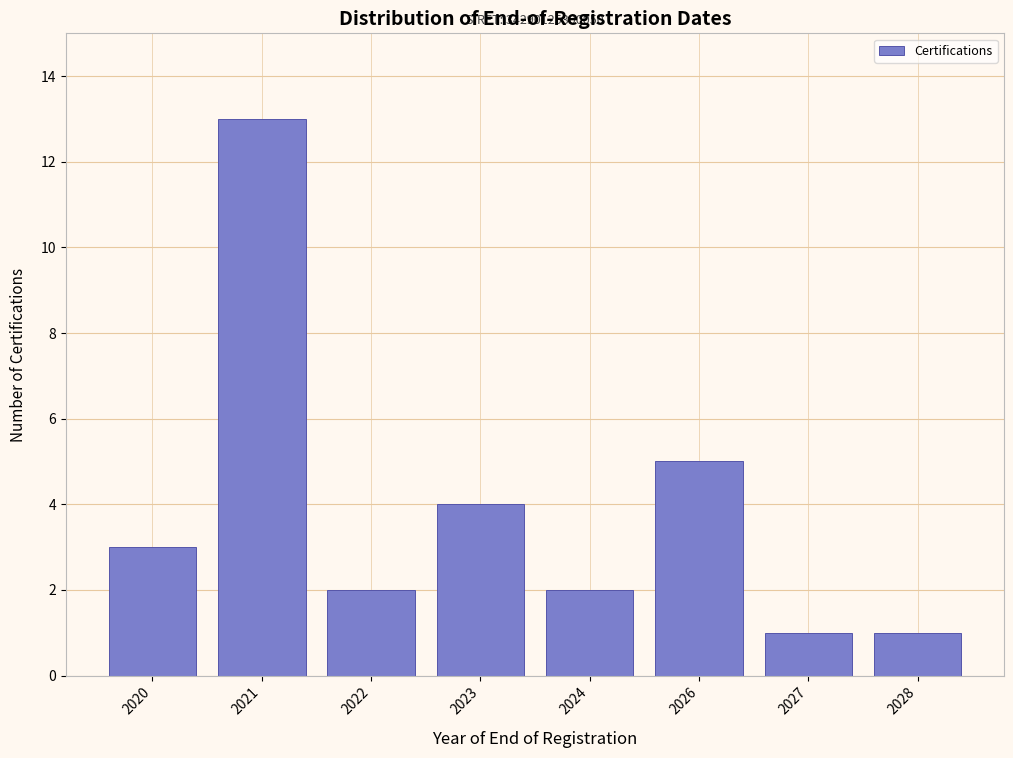

Reading left to right, list all the values displayed in this chart.

2020=3	2021=13	2022=2	2023=4	2024=2	2026=5	2027=1	2028=1